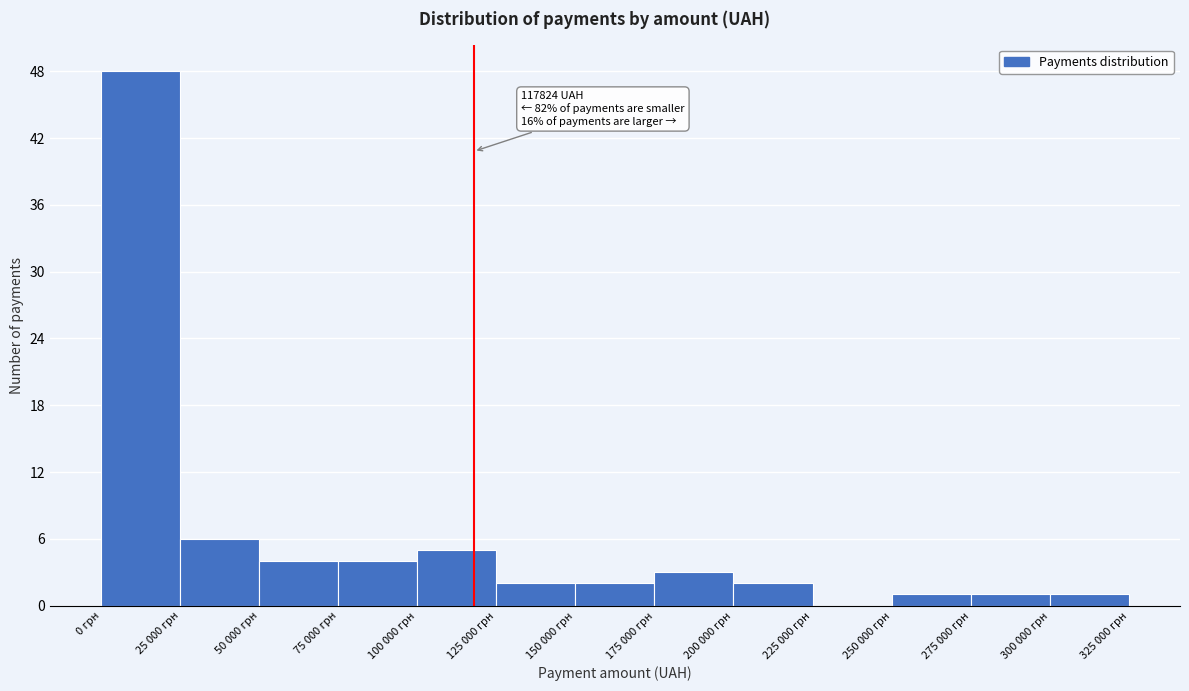

At which category does the chart reach its peak across all series?

0 грн